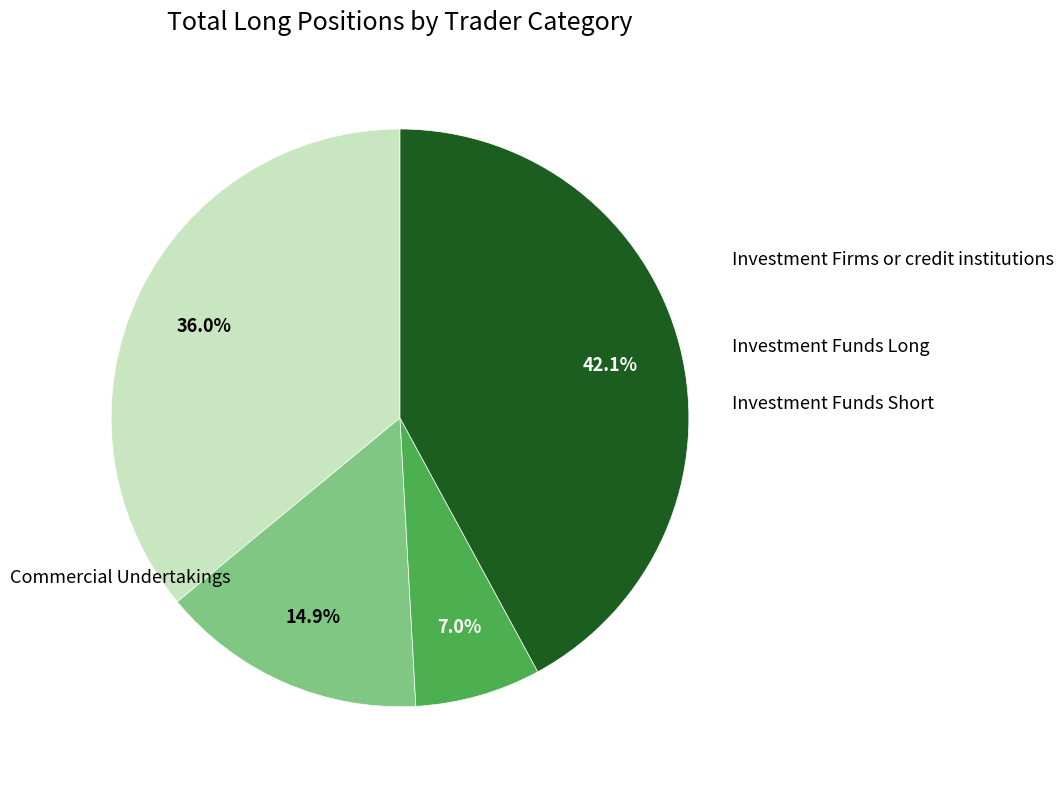

Does Investment Funds Short represent more than half of the total?

No